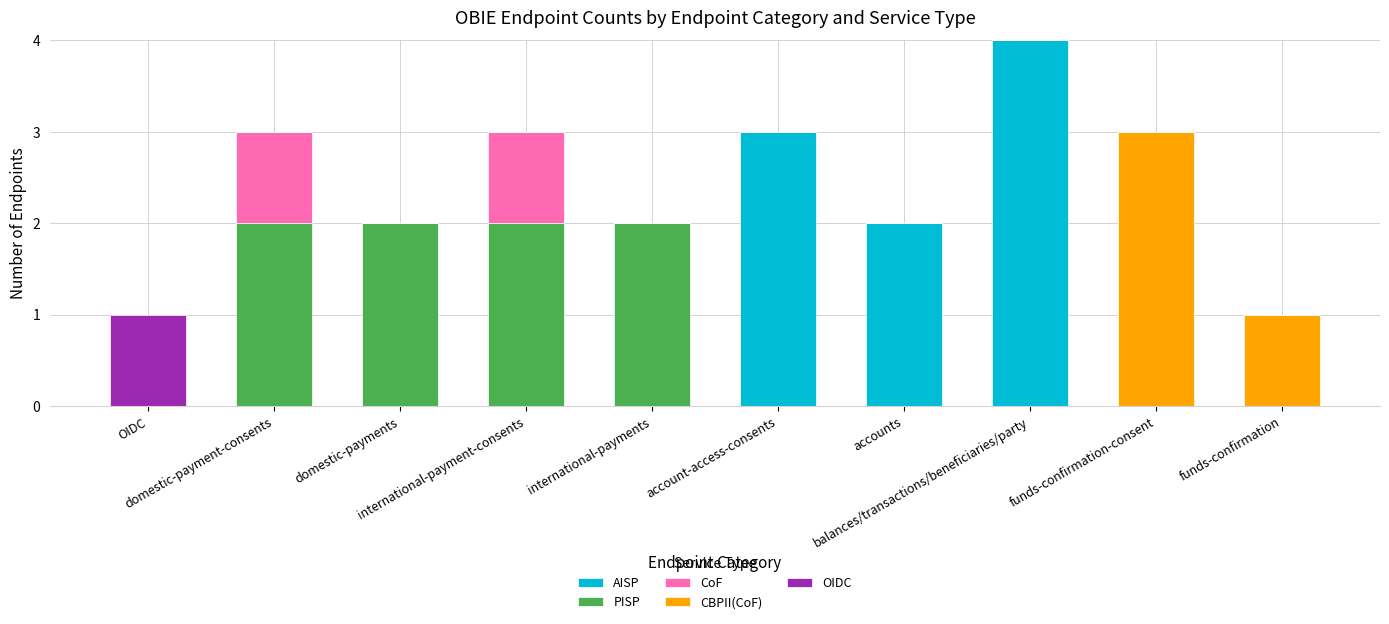

Count the number of data series in this chart.

5